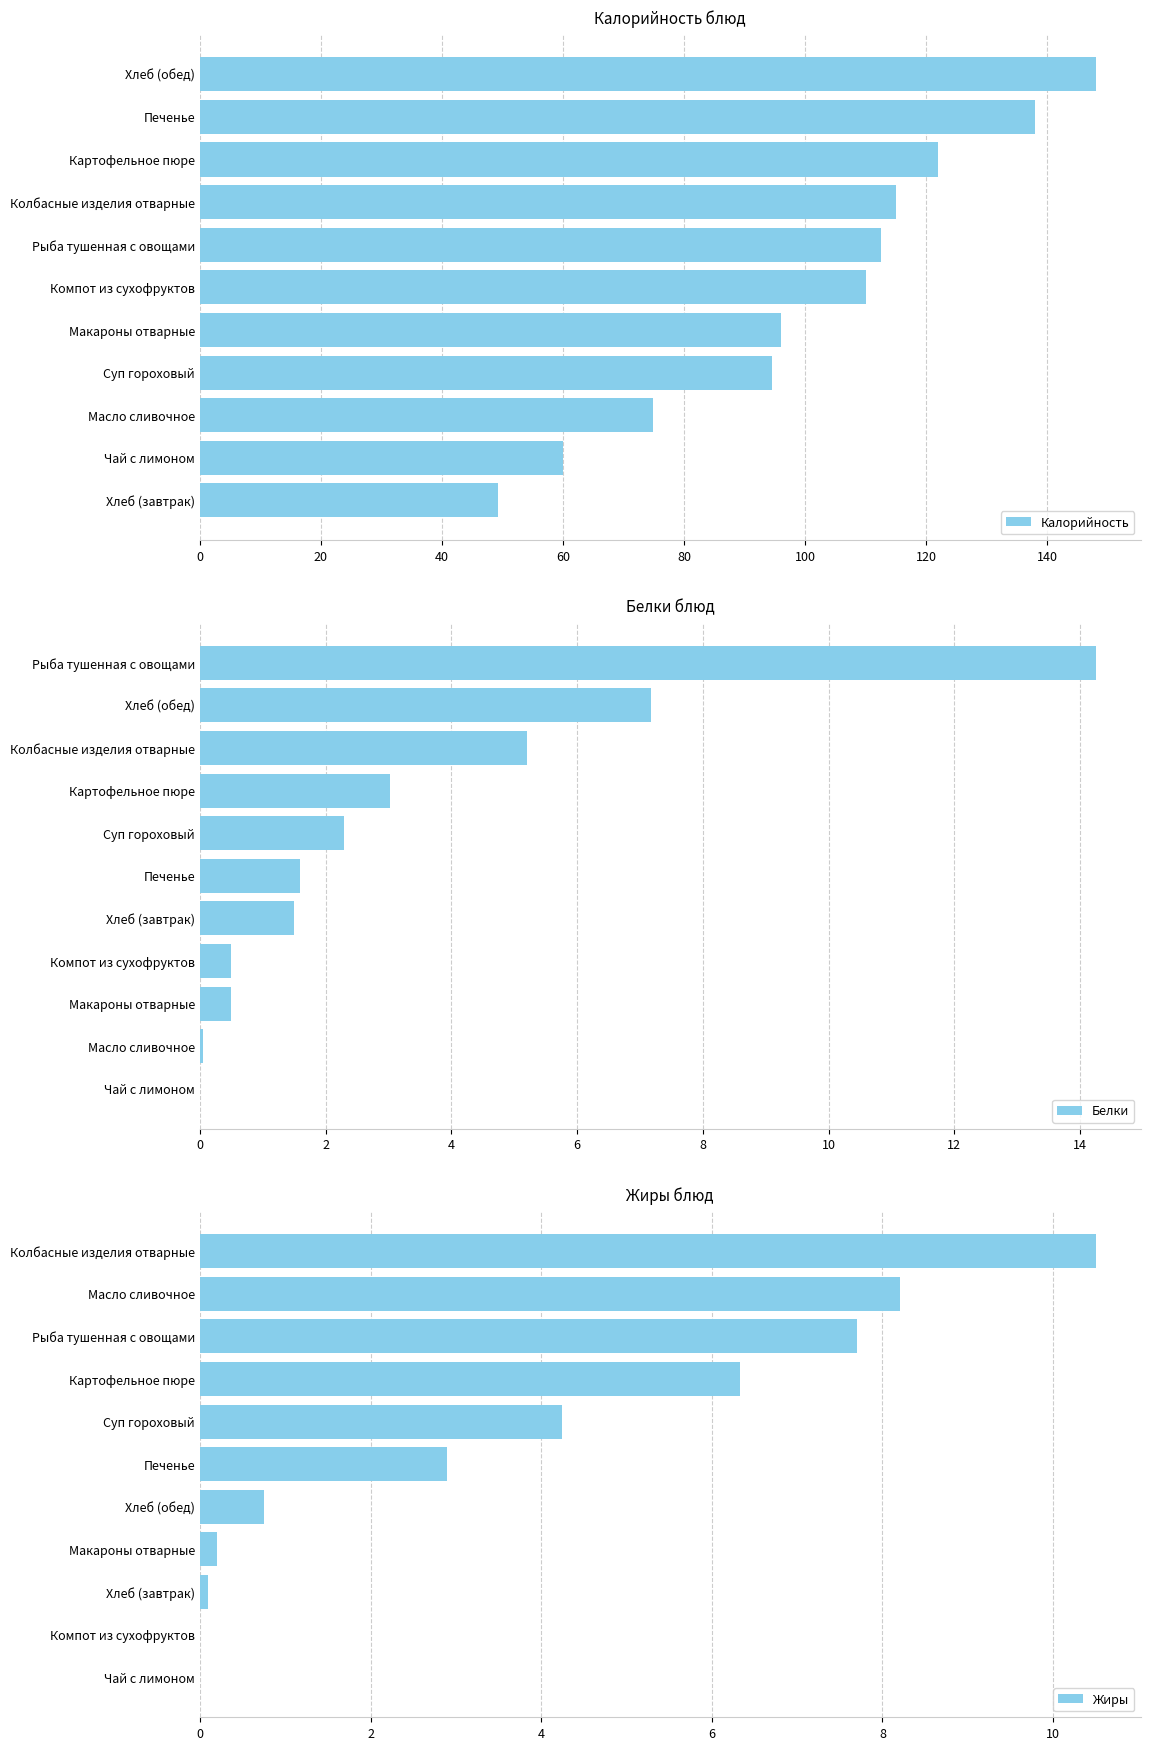

What is the sum of all Калорийность values?

1120.0